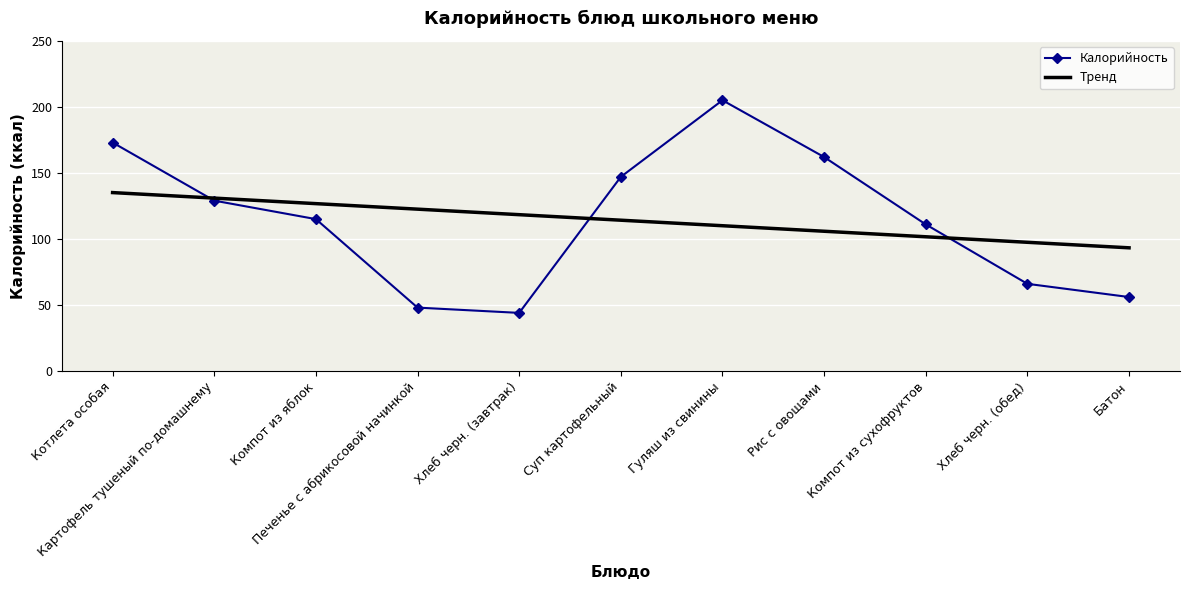

What is the approximate value of Калорийность at Хлеб черн. (обед)?

66.0